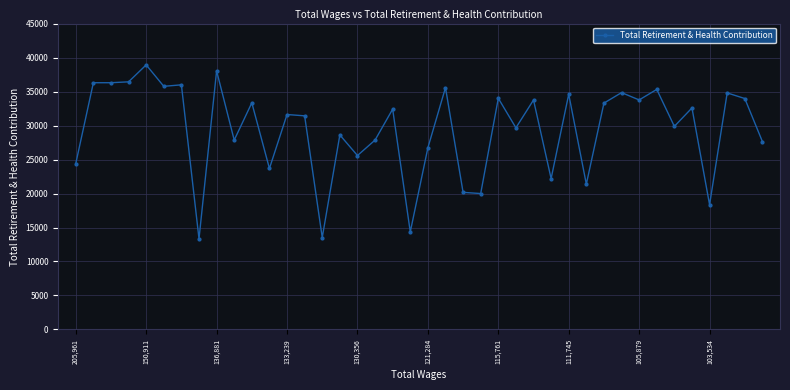

What is the value of the 19th point from the left?

32411